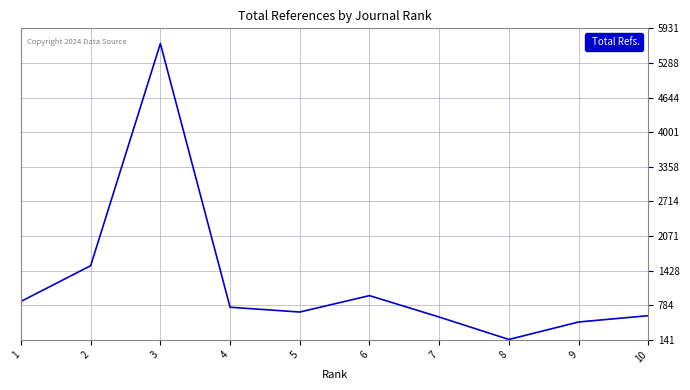

What is the ratio of the value at 7 to the value at 2?

0.4